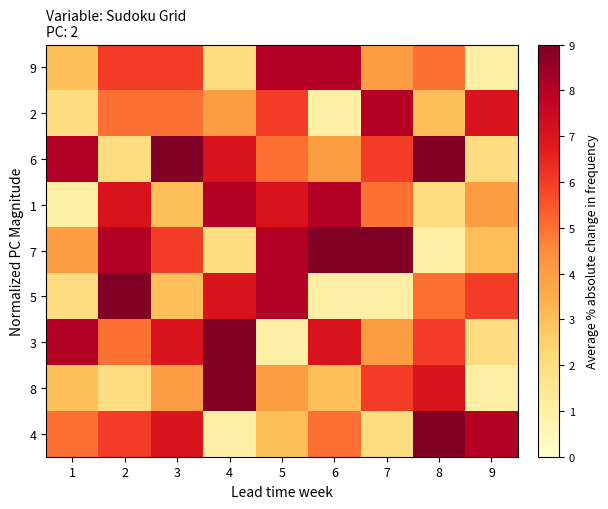

Which series has the widest spread of values?

7